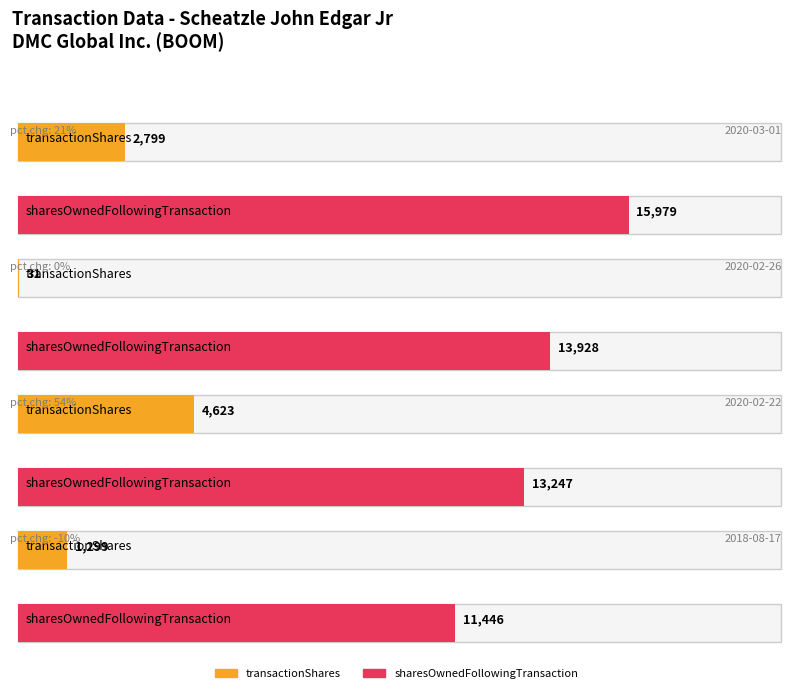

The pctchgSharesOwned series shows 33 at 2. True or false?

False